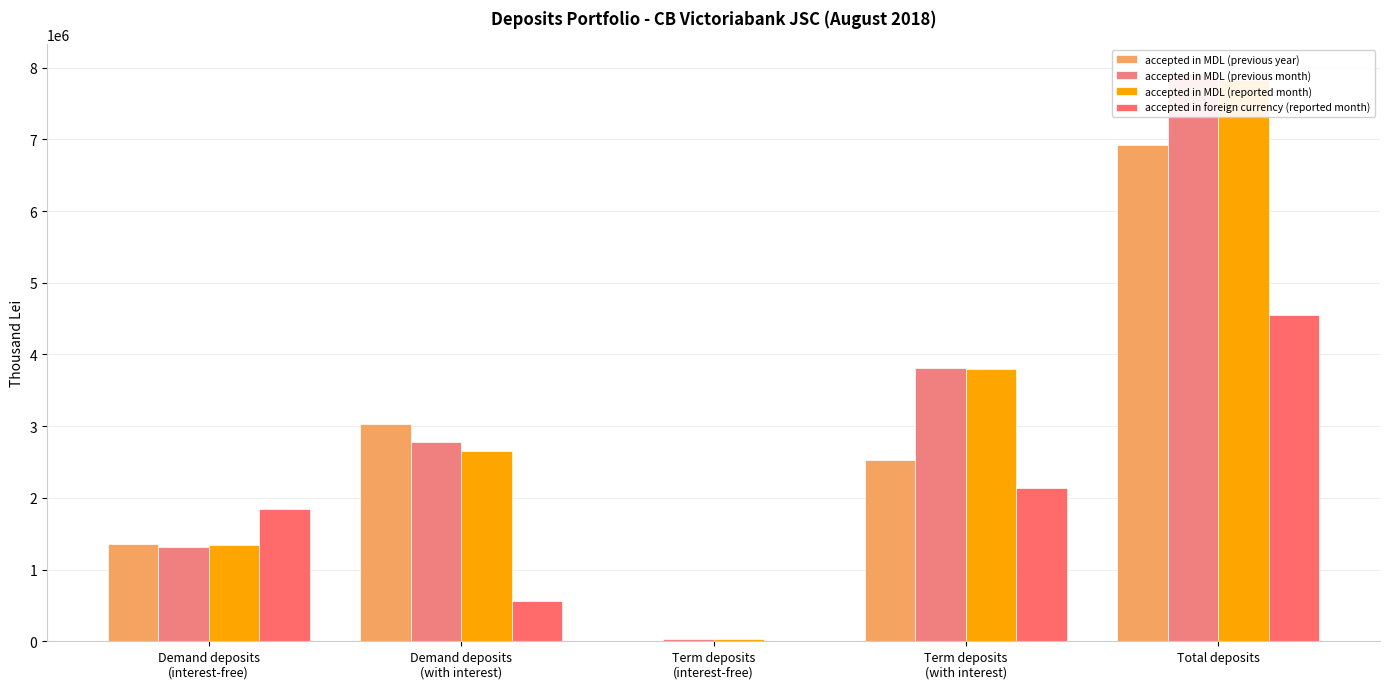

Rank the categories by accepted in foreign currency (reported month) value from lowest to highest.

Term deposits
(interest-free), Demand deposits
(with interest), Demand deposits
(interest-free), Term deposits
(with interest), Total deposits